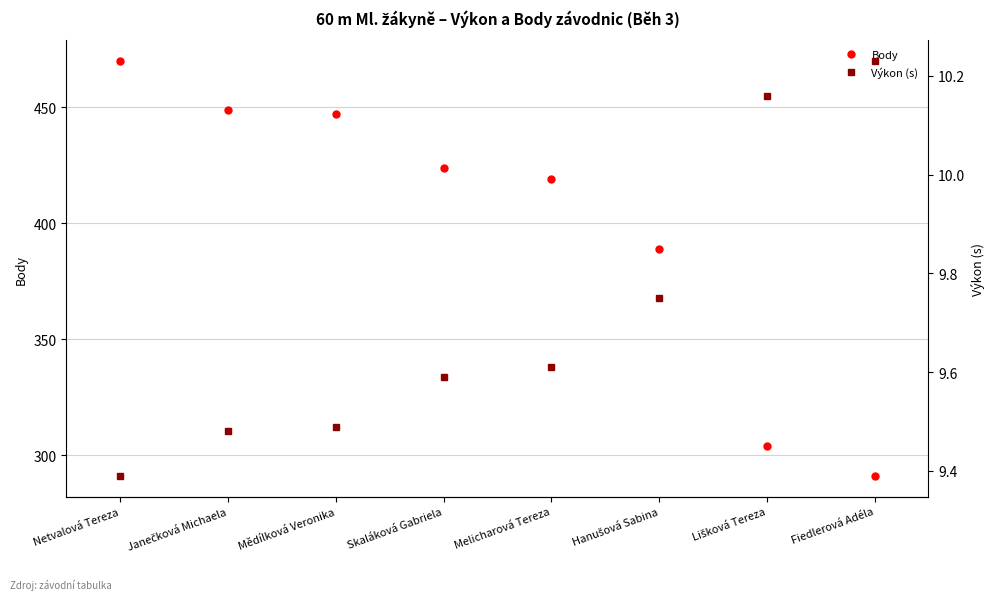

At how many categories does at least one series exceed 161?

8